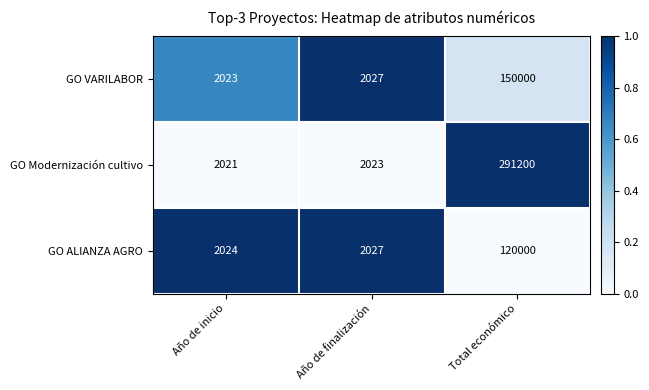

Reading right to left, extract all data points from this chart.

GO VARILABOR: Total económico=150000	Año de finalización=2027	Año de inicio=2023
GO Modernización cultivo: Total económico=291200	Año de finalización=2023	Año de inicio=2021
GO ALIANZA AGRO: Total económico=120000	Año de finalización=2027	Año de inicio=2024